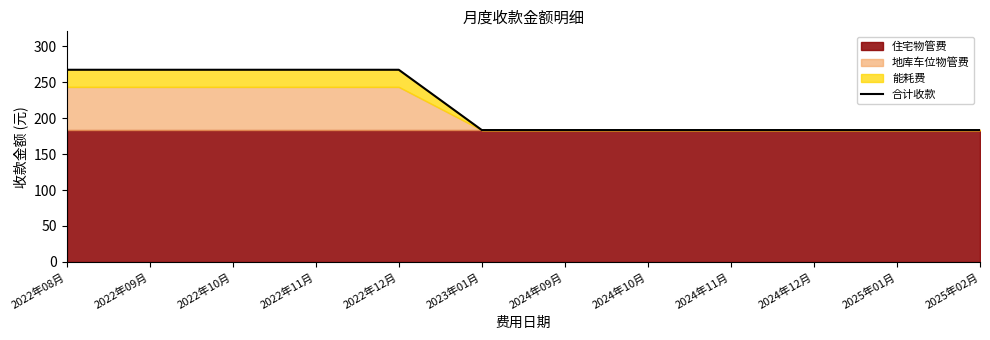

What is the sum of all values?

2619.9